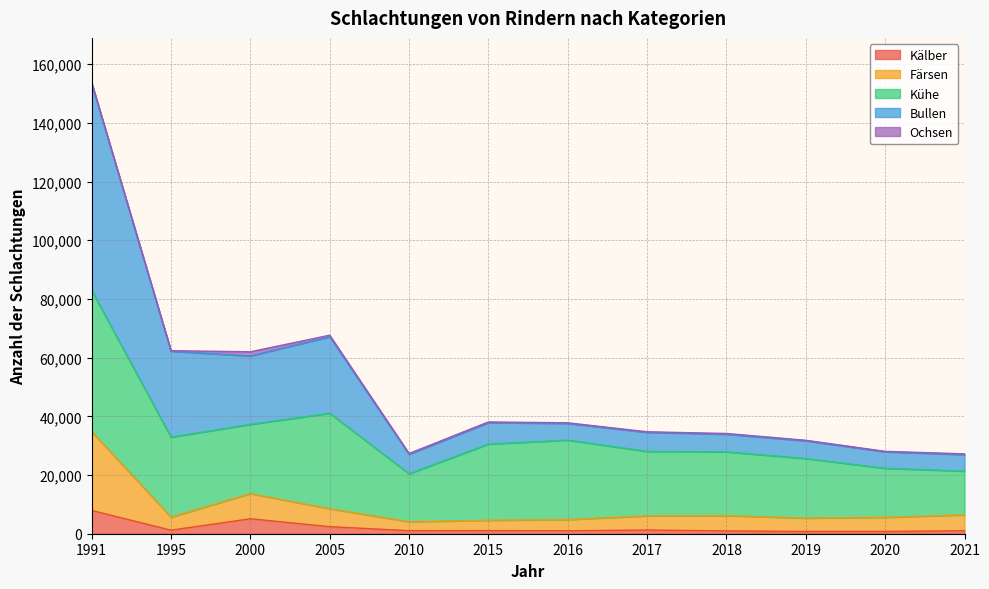

Does the chart display data point markers on the line(s)?

No